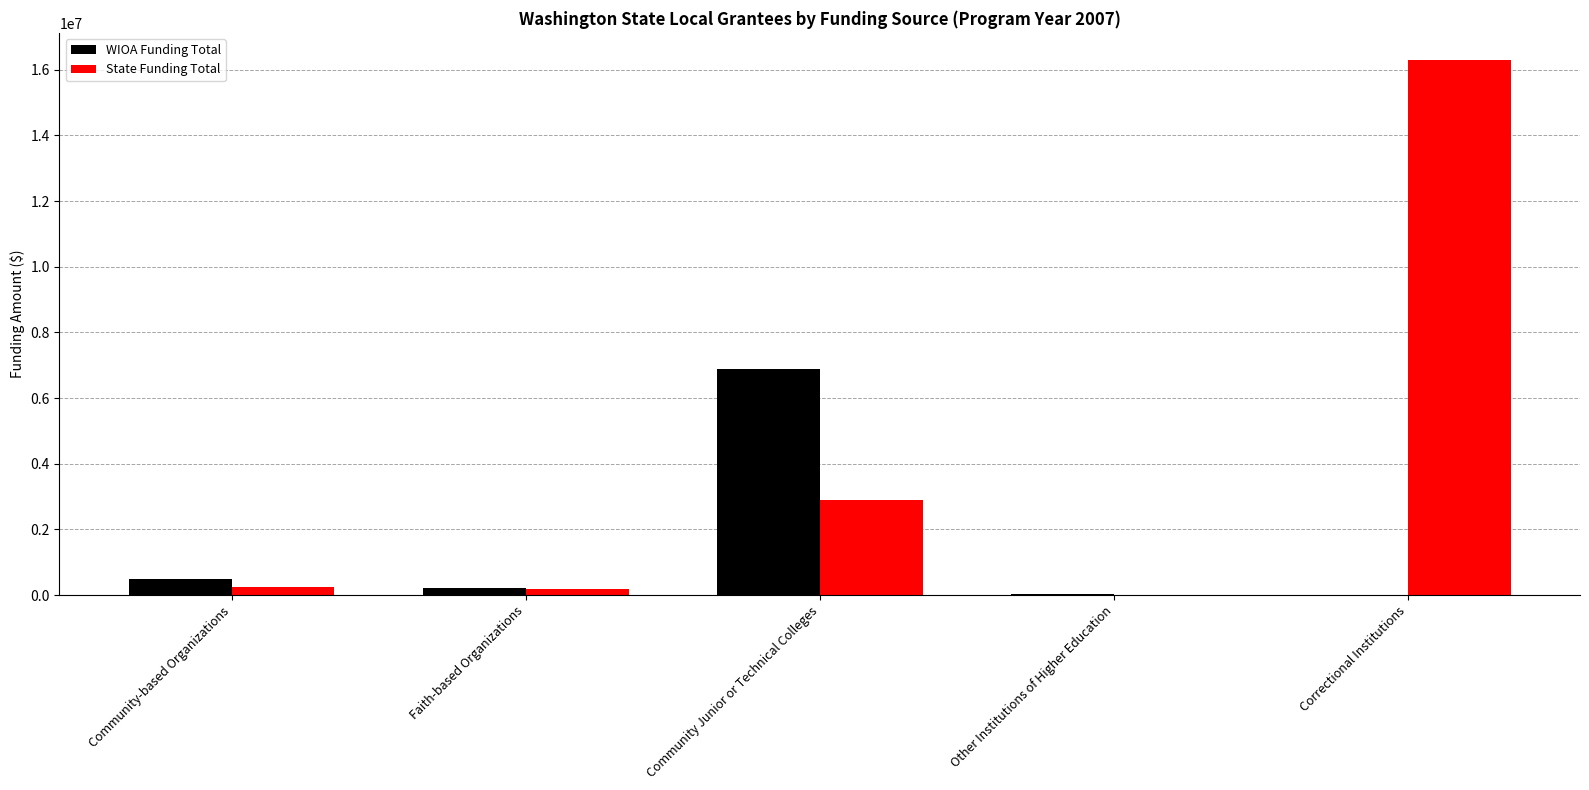

Which series changed the most between Community Junior or Technical Colleges and Correctional Institutions?

State Funding Total